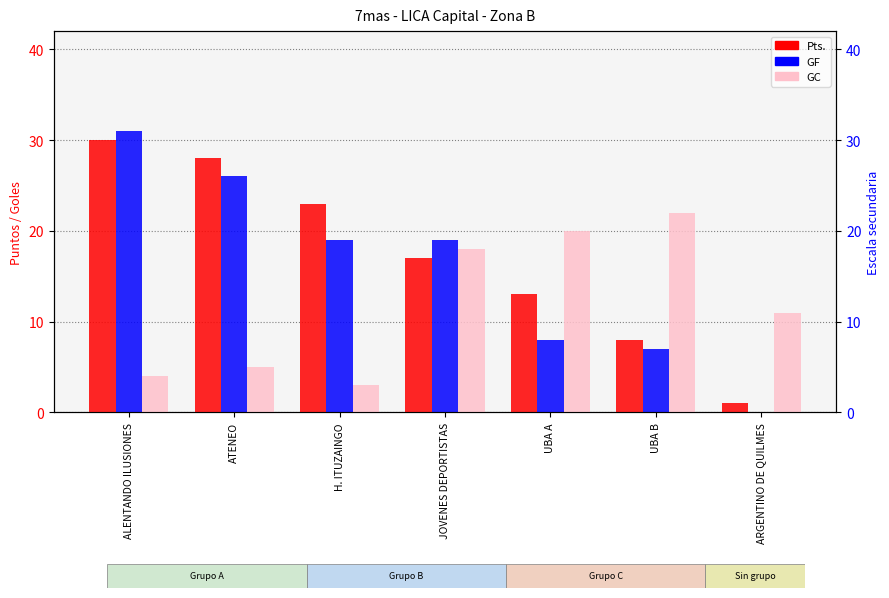

What is the label of the 5th bar from the right?

H. ITUZAINGO